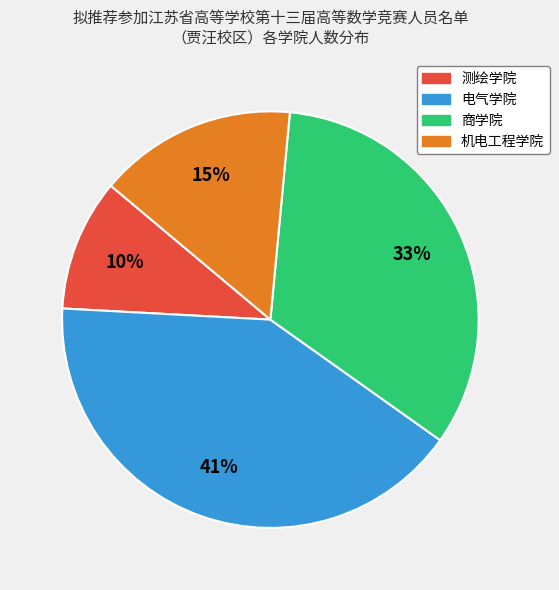

Between 电气学院 and 商学院, which is larger?

电气学院